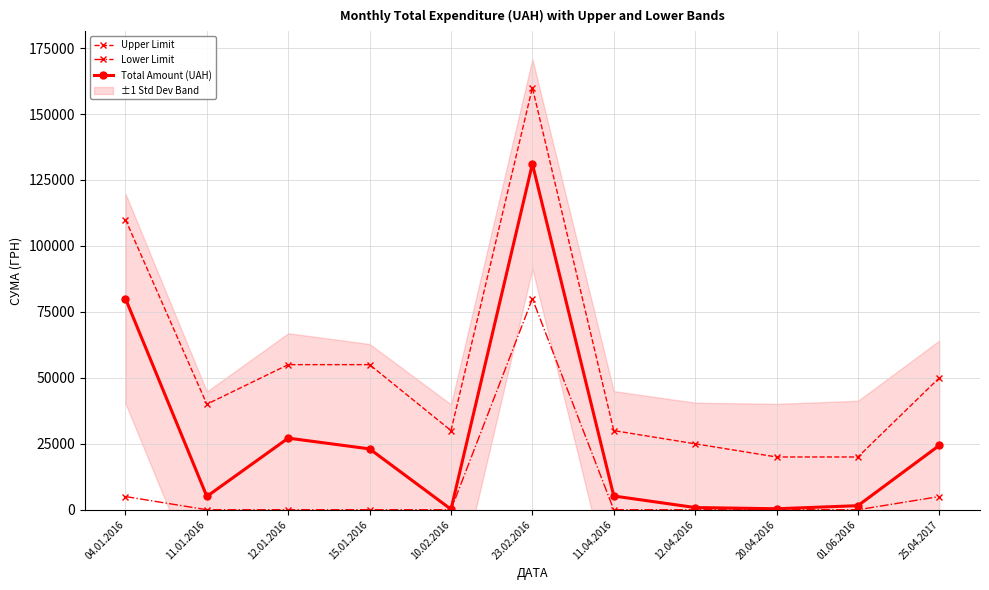

Read the Total Amount (UAH) value at 23.02.2016.

131091.0